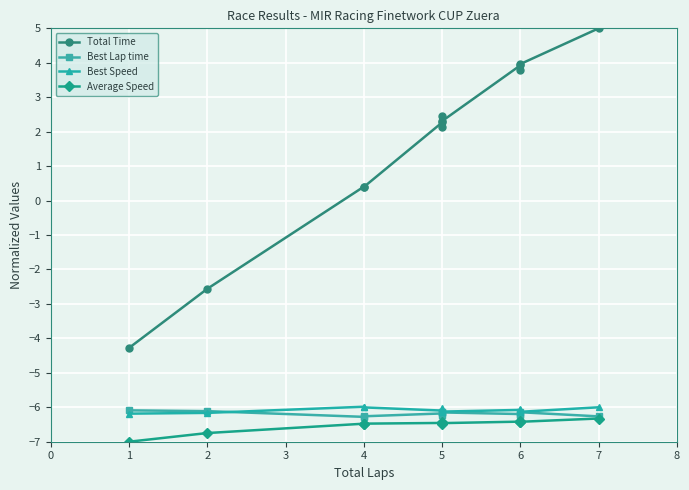

What is the approximate value of Best Lap time at 5?

-6.2